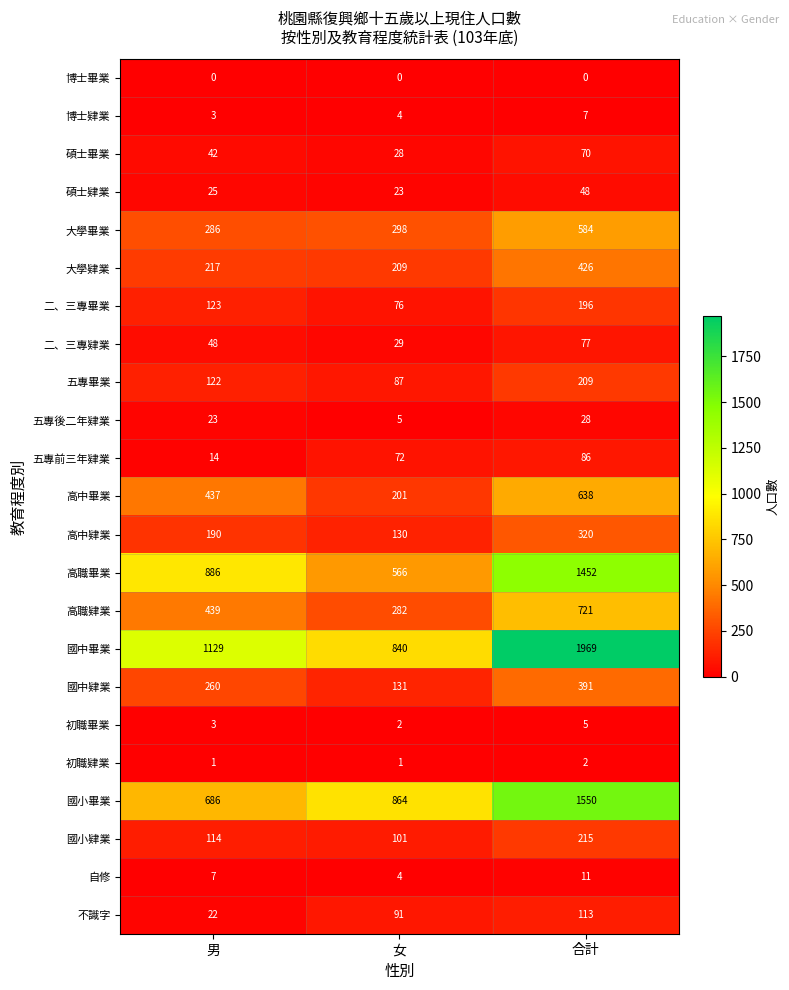

Rank the categories by 碩士畢業 value from lowest to highest.

女, 男, 合計